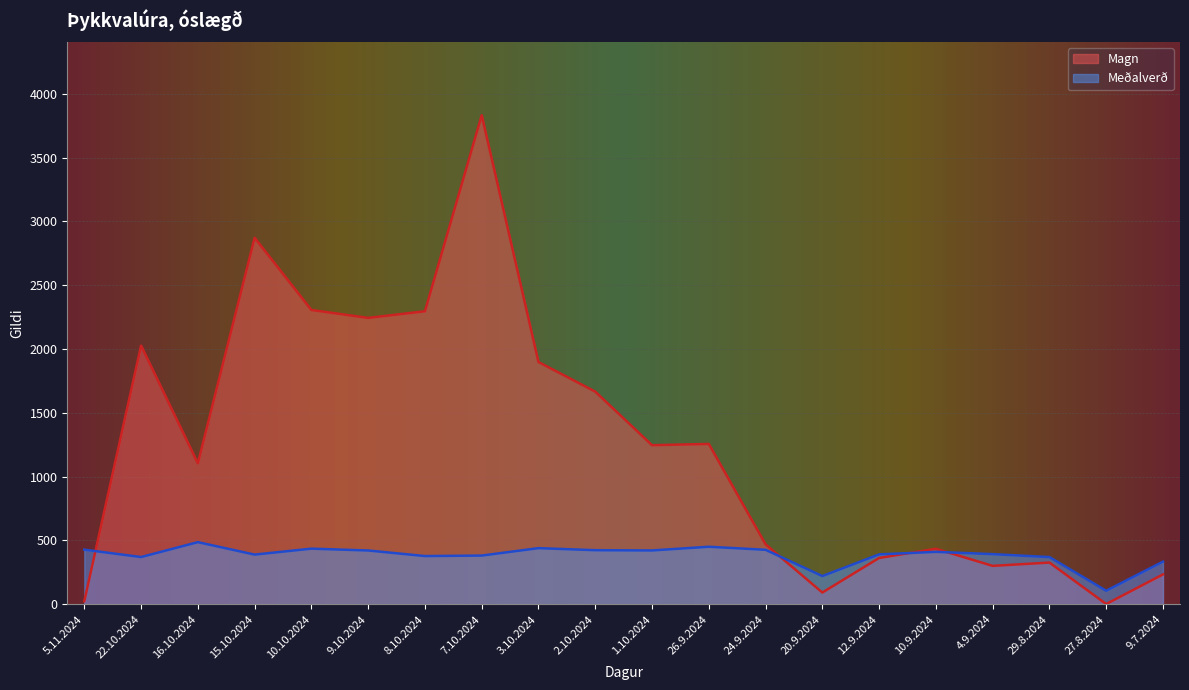

The value of Magn at 20.9.2024 is 40.9. True or false?

False